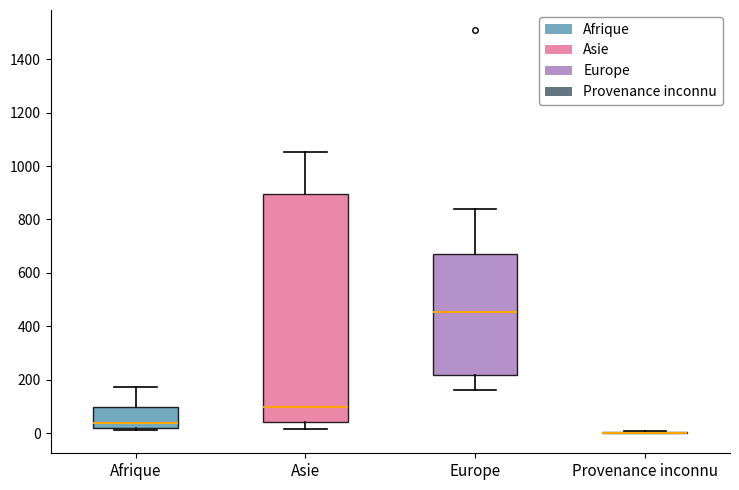

Where is the upper edge of the box for Europe on the y-axis? The values are not printed on the chart, so give them approximately, as read against the axis.

680